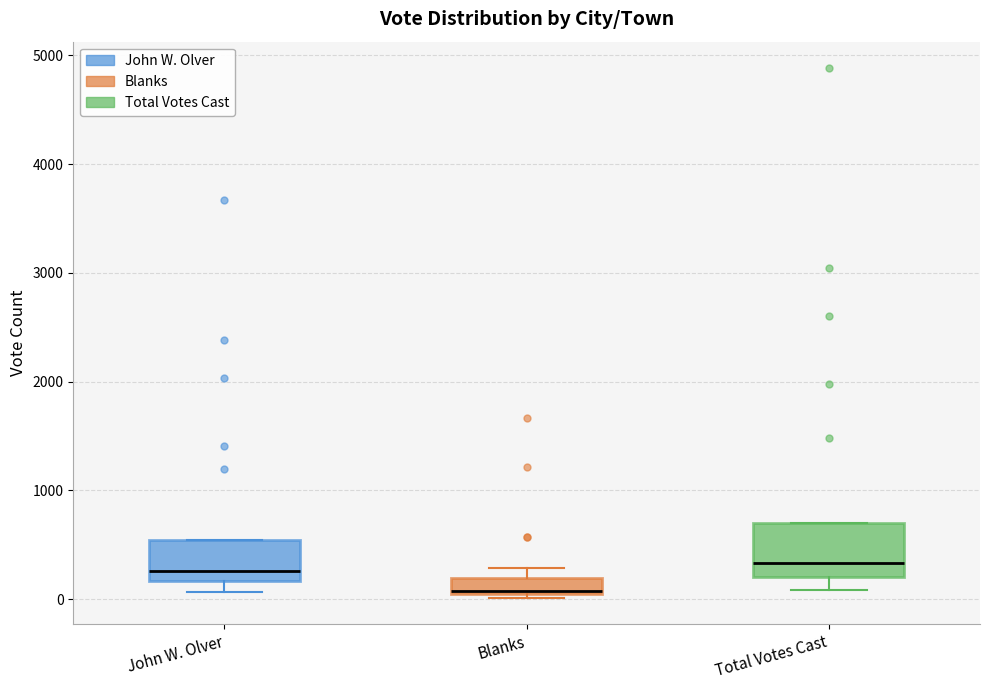

Where is the lower edge of the box for Total Votes Cast on the y-axis? The values are not printed on the chart, so give them approximately, as read against the axis.

200